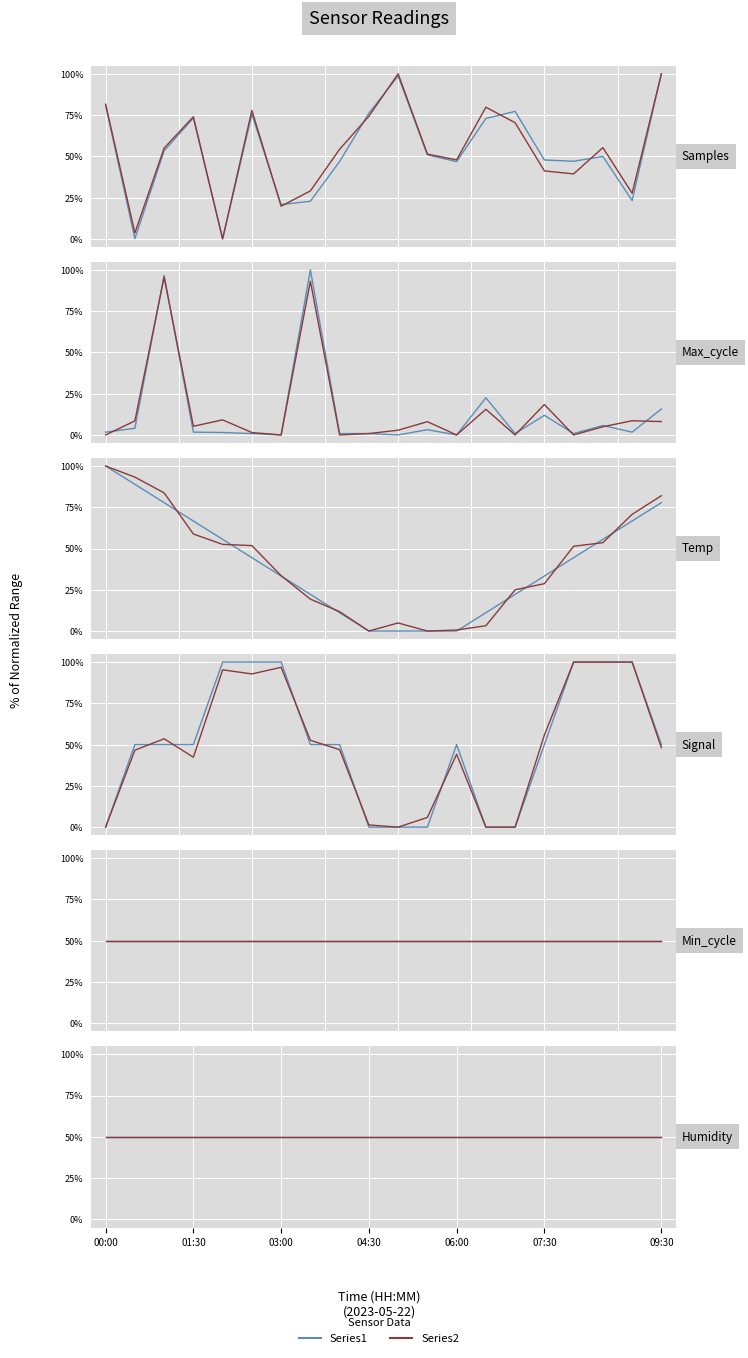

Which has a higher value, 10 or 17?

17